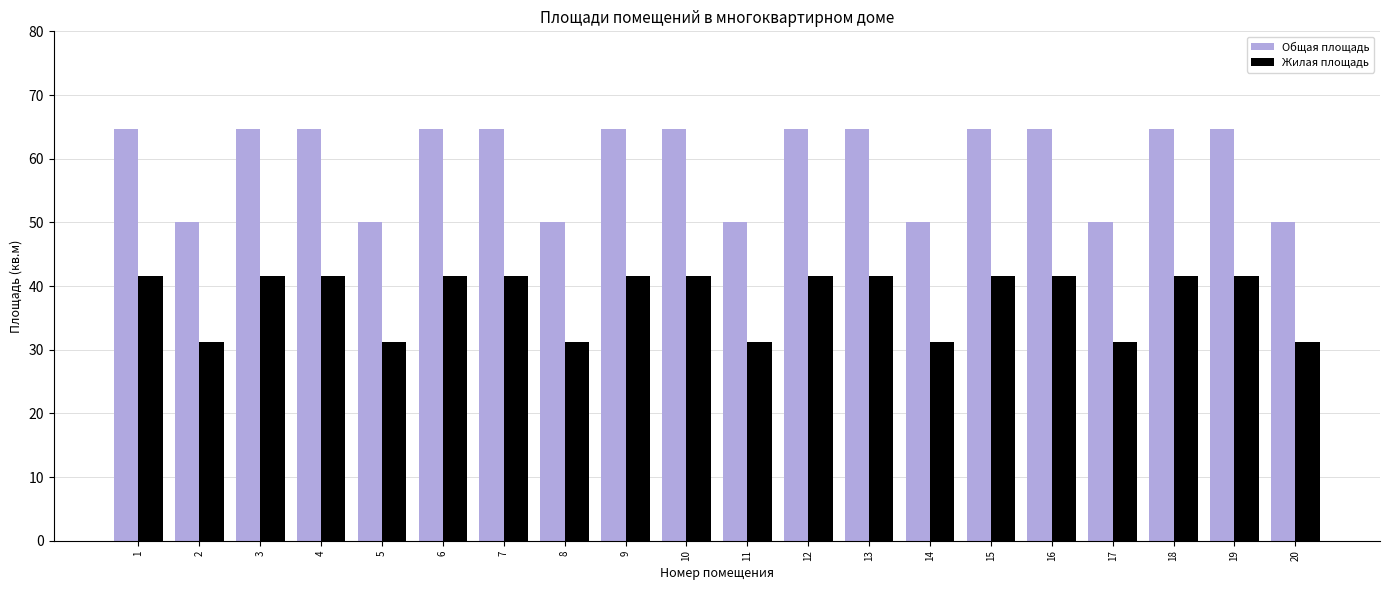

At 6, list the series in order from largest to smallest.

Общая площадь, Жилая площадь